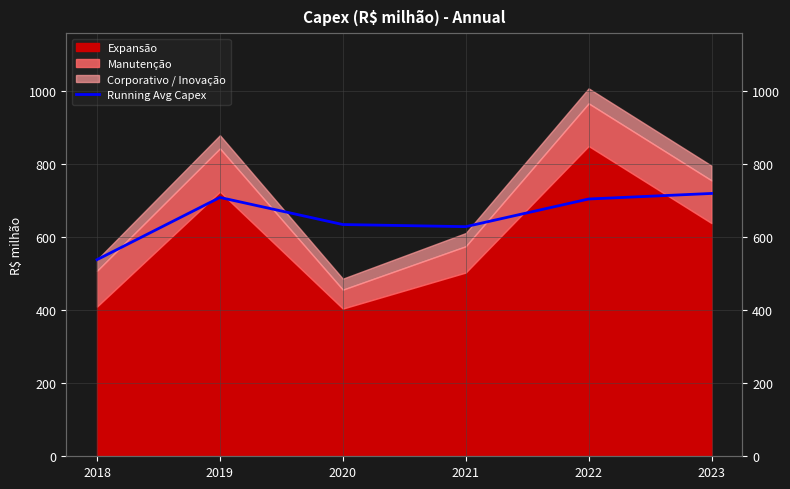

Does the chart display data point markers on the line(s)?

No